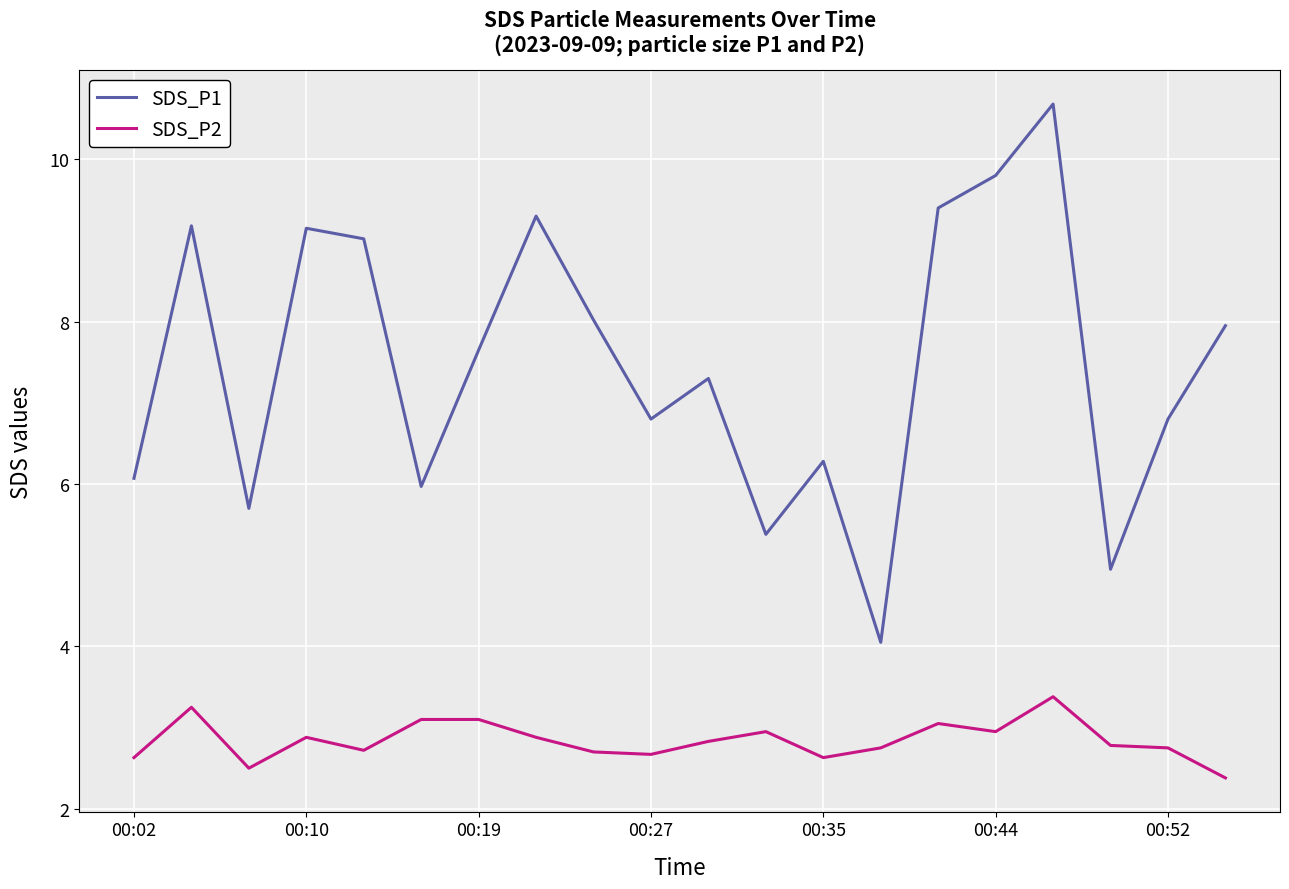

Which series has the largest total across all categories?

SDS_P1